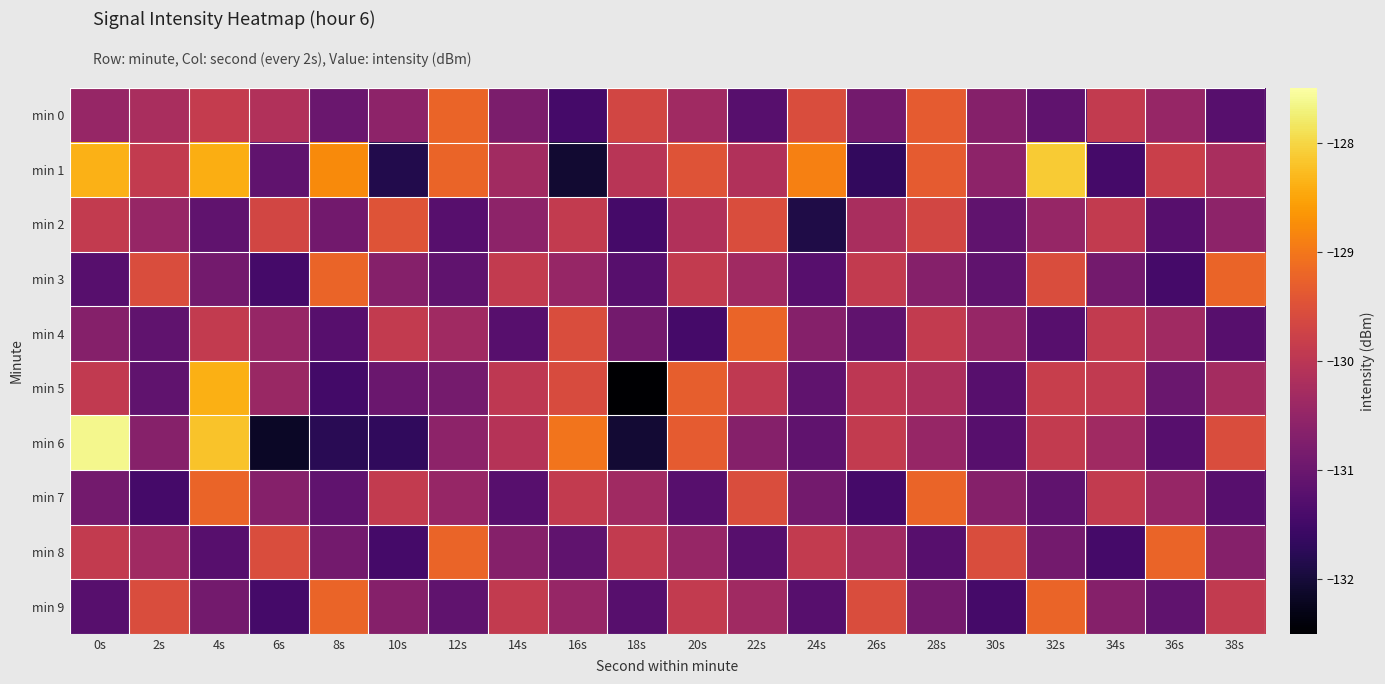

What is the greatest value displayed?

-127.6